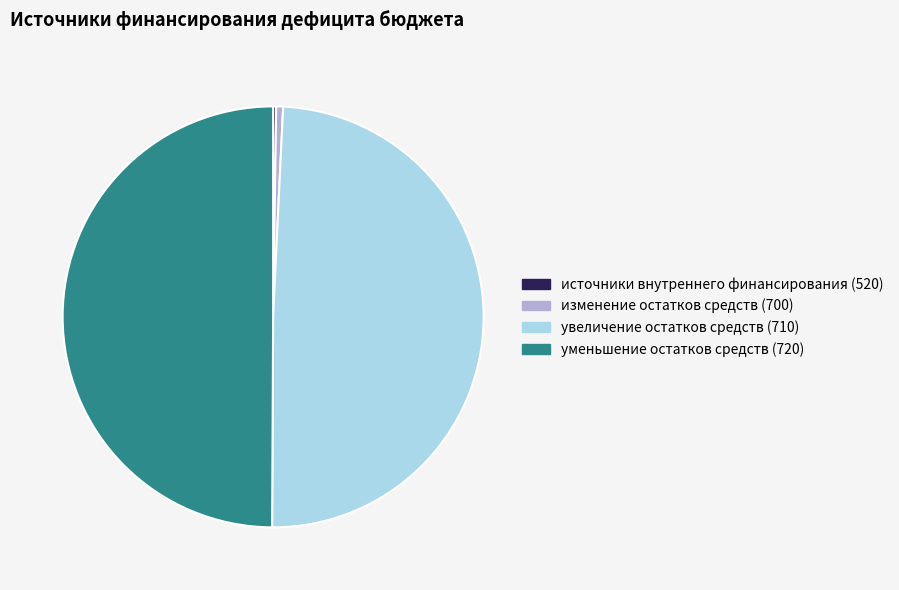

Is it true that изменение остатков средств (700) is 1% of the pie?

True